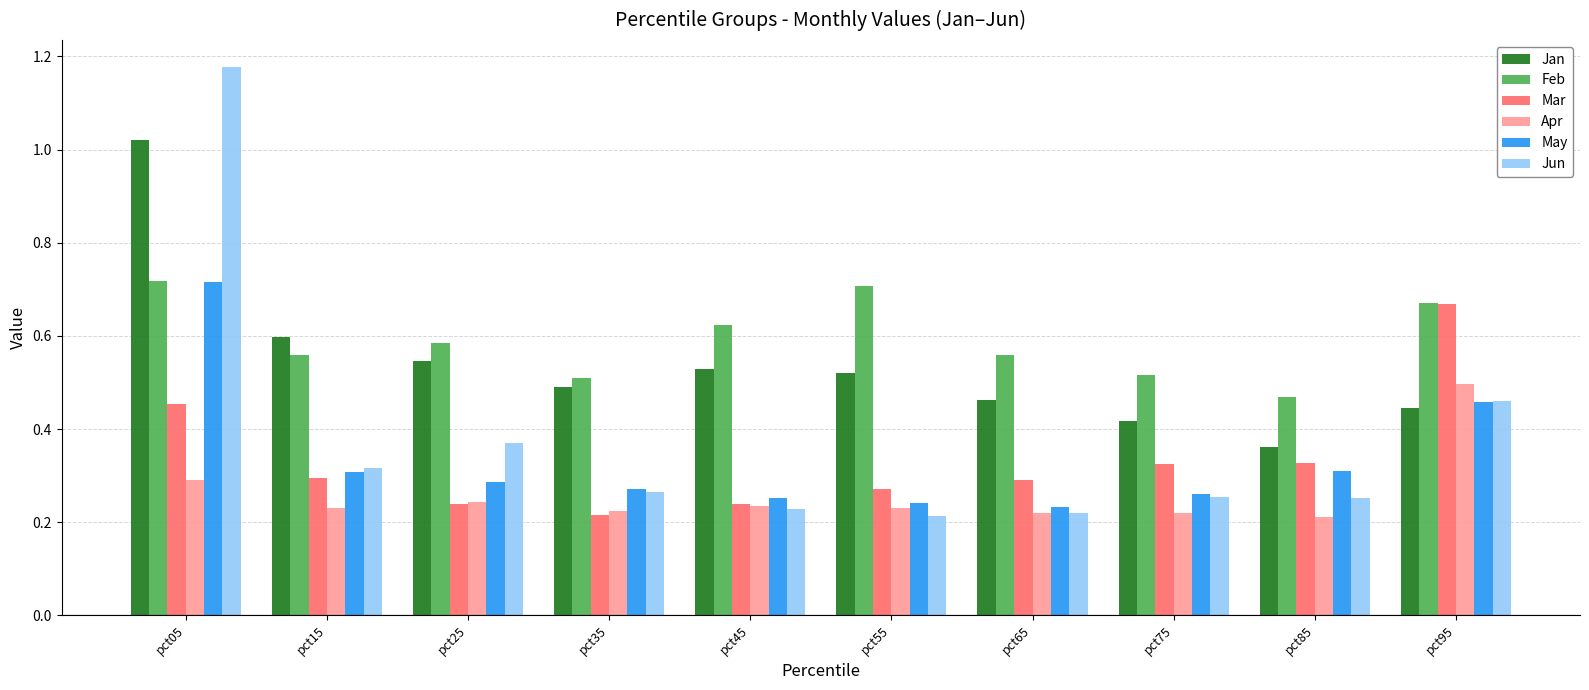

Count the Feb values in the range 0 to 1.

10